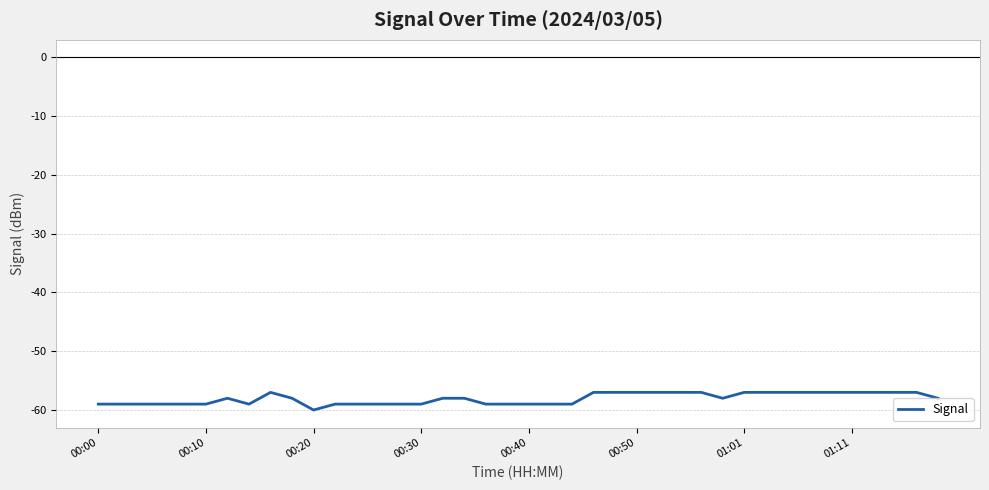

What is the smallest value displayed?

-60